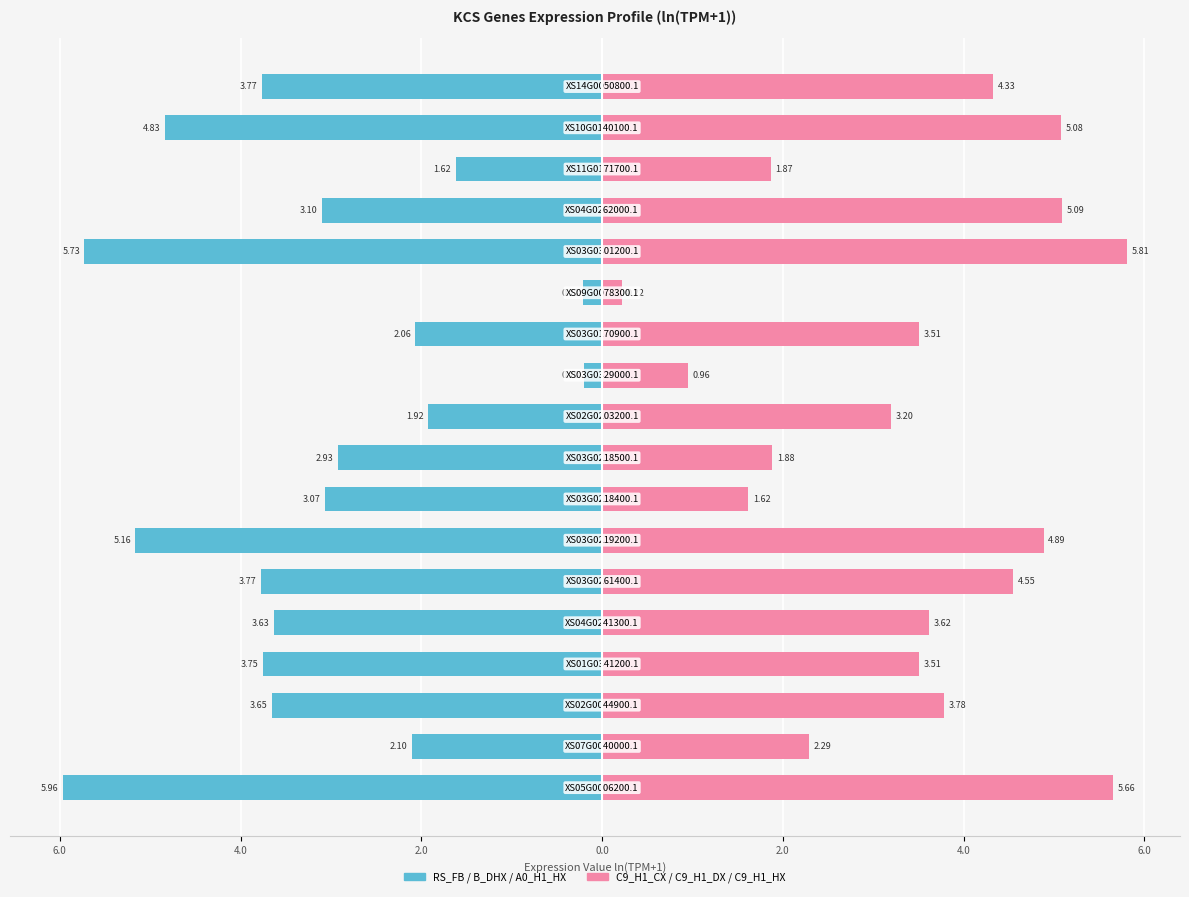

Does the chart contain stacked bars?

No